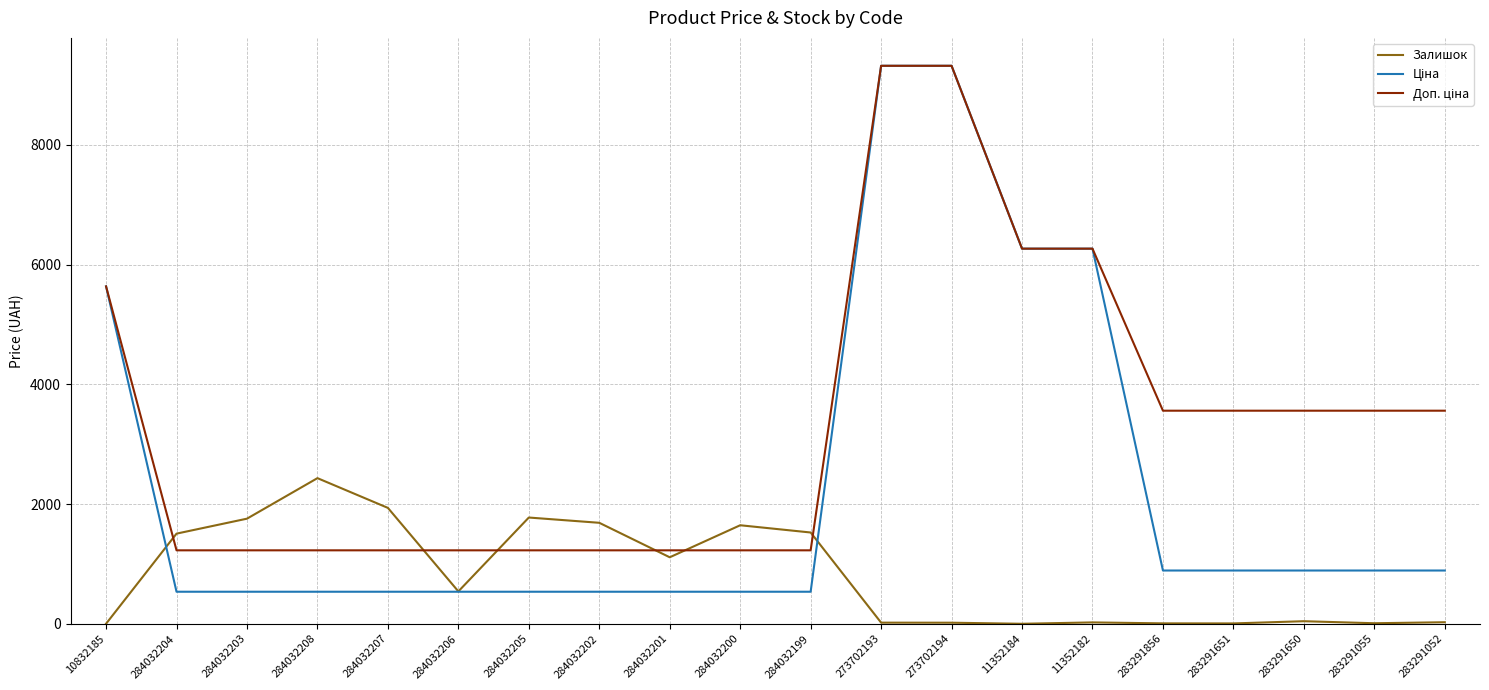

At which category does Залишок reach its first local peak?

284032208